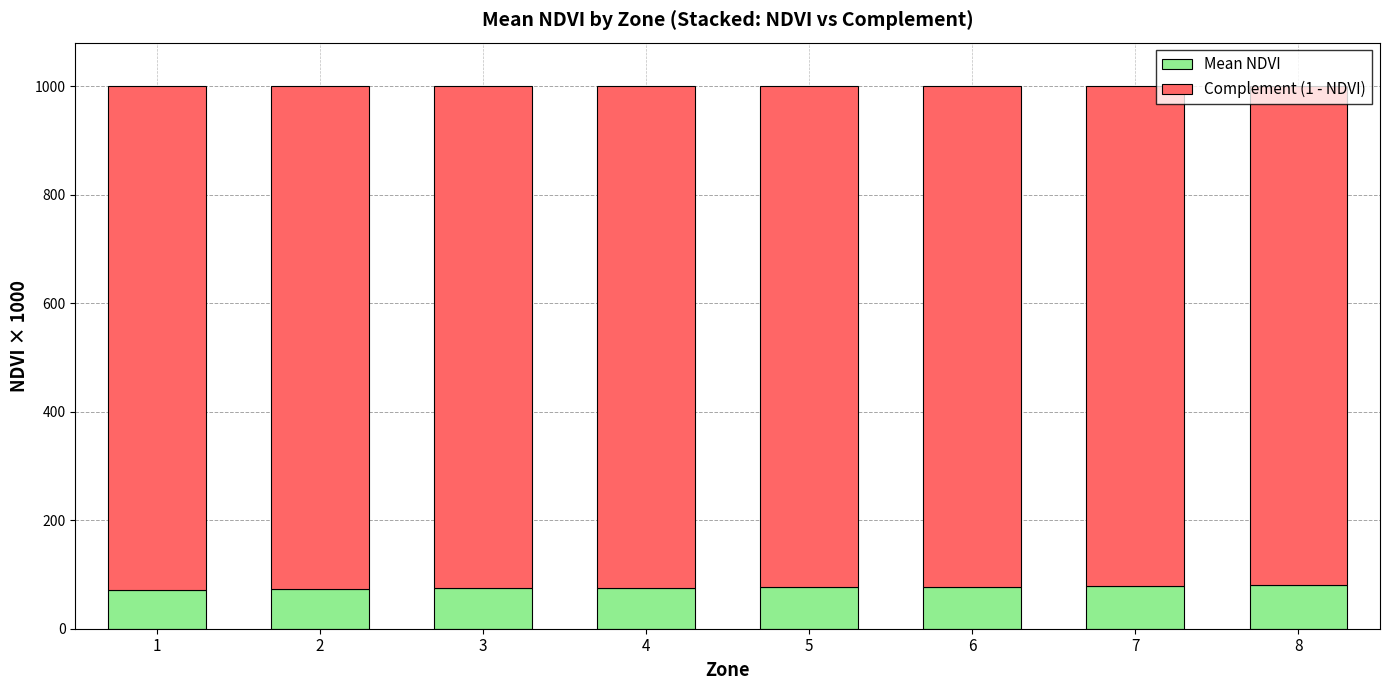

What is the lowest value of the Mean NDVI series?

71.3